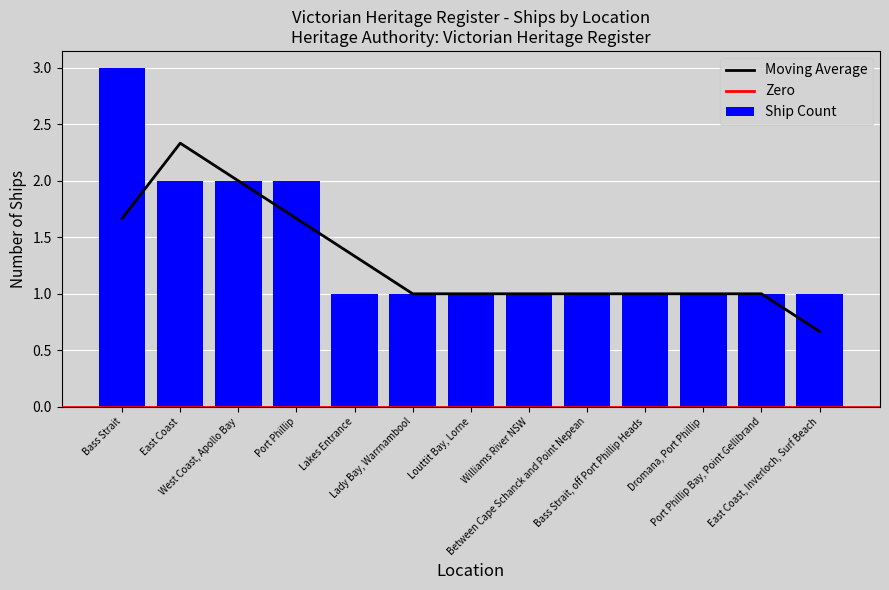

The chart shows a value of 0 at Williams River NSW. True or false?

False